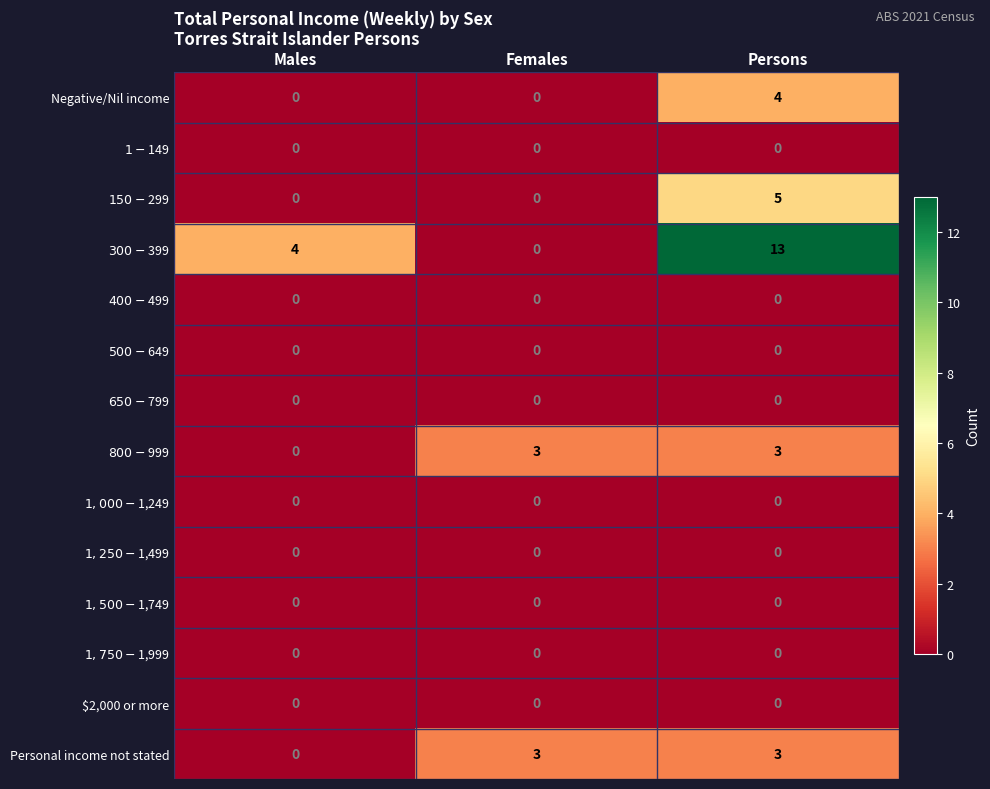

What is the total value across all series at Persons?

28